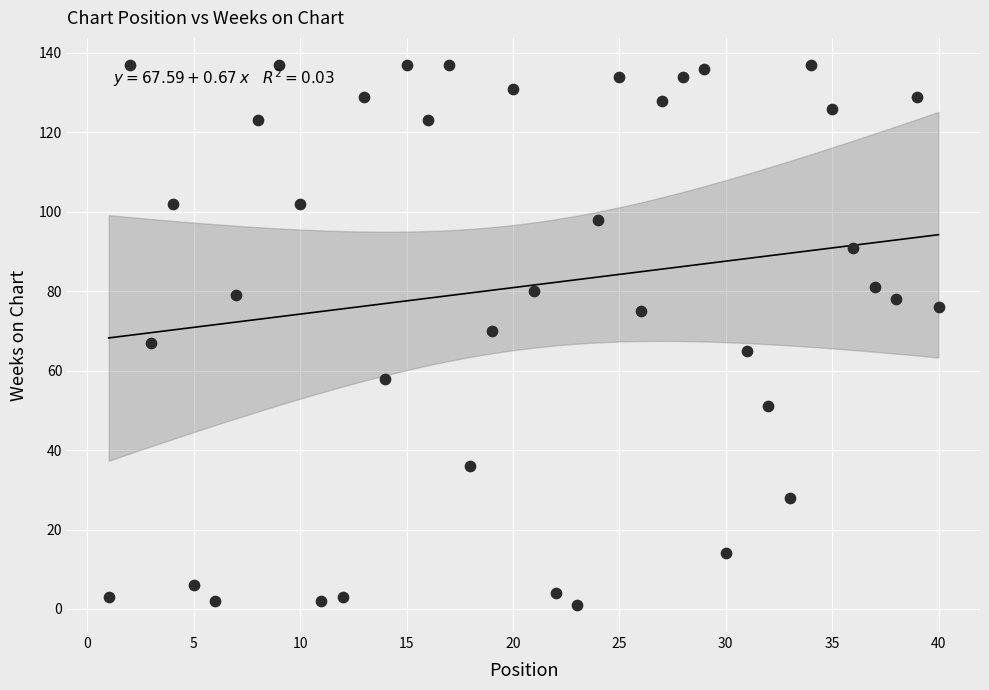

What is the range of Y values (max minus min)?

136